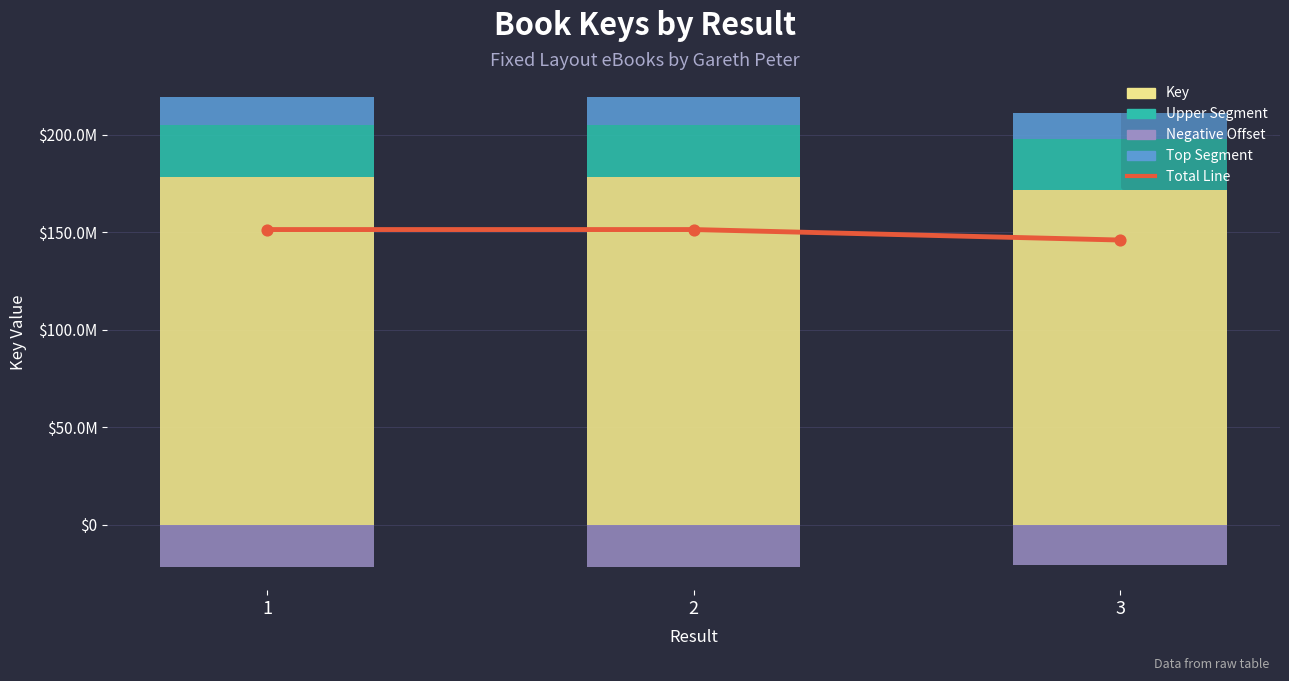

Which series has the widest spread of Y values?

Key